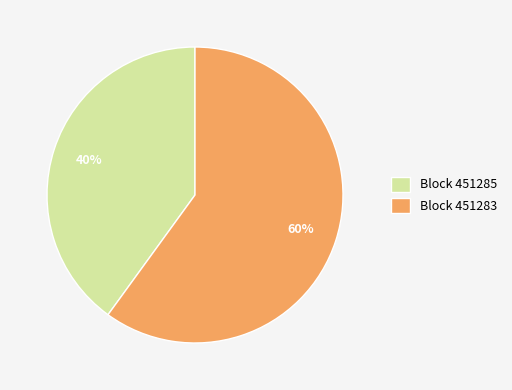

To the nearest percent, what portion does Block 451283 represent?

60%